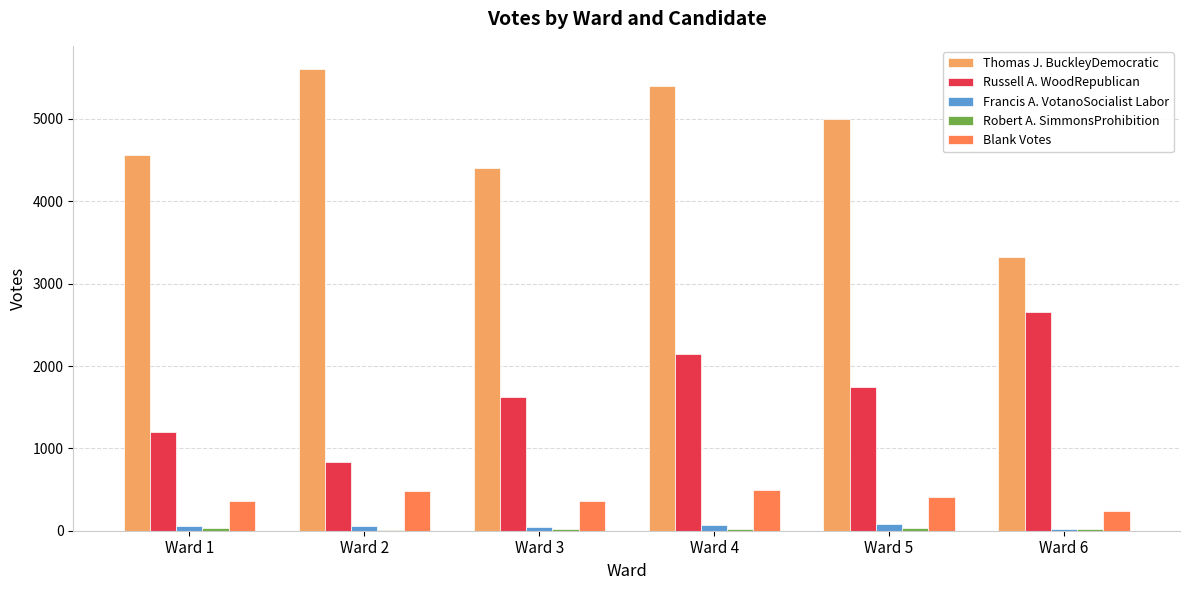

Between Ward 4 and Ward 5, which series saw the biggest shift?

Russell A. WoodRepublican